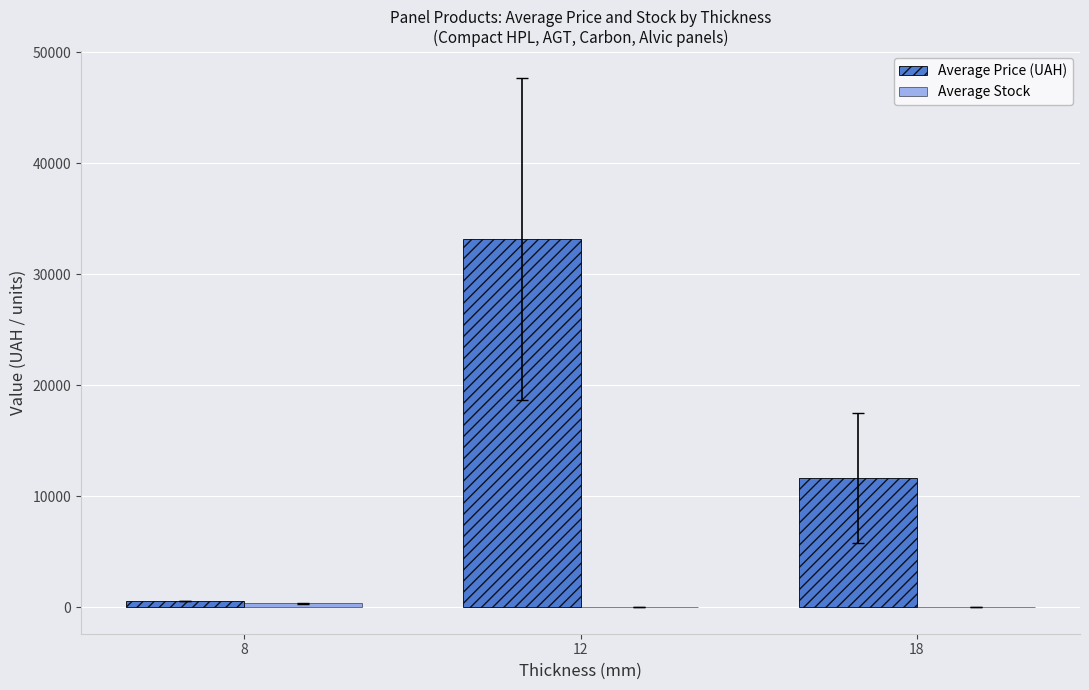

How many groups of bars are there?

3